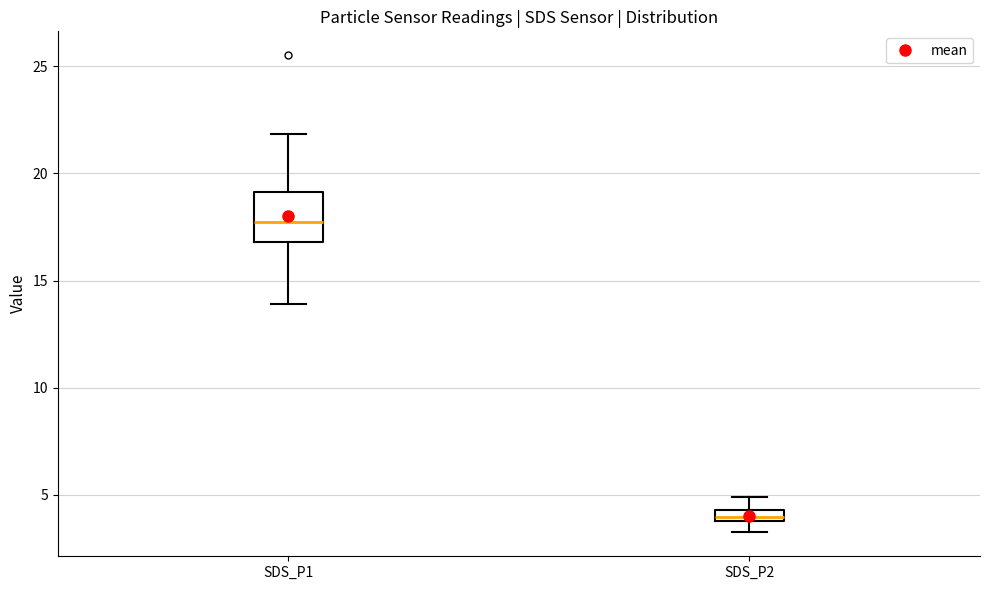

Comparing the boxes themselves (not the whiskers), which one is the tallest?

SDS_P1